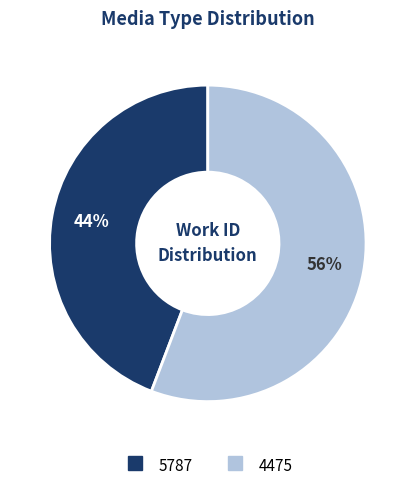

Is the sum of 4475 and 5787 greater than half?

Yes